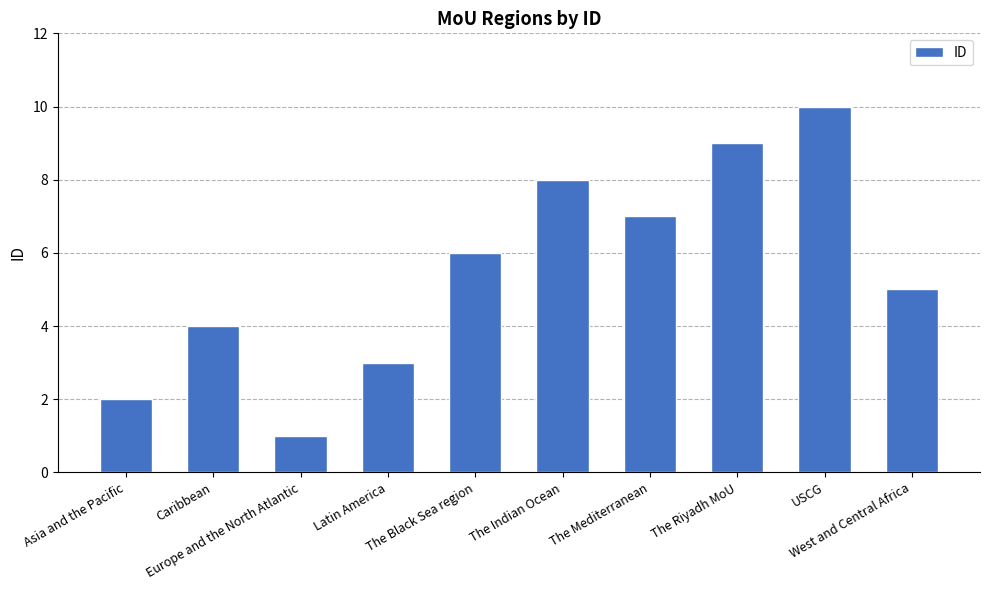

Rank the categories by value from lowest to highest.

Europe and the North Atlantic, Asia and the Pacific, Latin America, Caribbean, West and Central Africa, The Black Sea region, The Mediterranean, The Indian Ocean, The Riyadh MoU, USCG